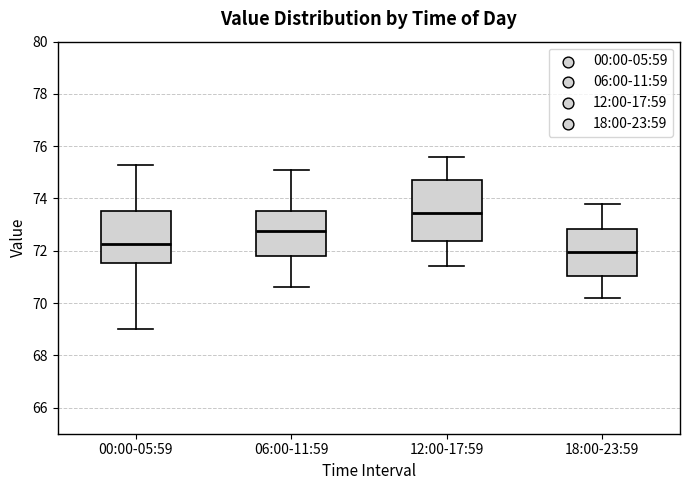

Reading left to right, transcribe this box plot: for each box, give where its median line is, the range the box spans, and where its two whiskers end, as read against the y-axis. The values are not printed on the chart, so give them approximately, as read against the axis.

00:00-05:59: median 72.2, box 71.6 to 73.6, whiskers 69.0 to 75.2
06:00-11:59: median 72.8, box 71.8 to 73.6, whiskers 70.6 to 75.2
12:00-17:59: median 73.4, box 72.4 to 74.8, whiskers 71.4 to 75.6
18:00-23:59: median 72.0, box 71.0 to 72.8, whiskers 70.2 to 73.8